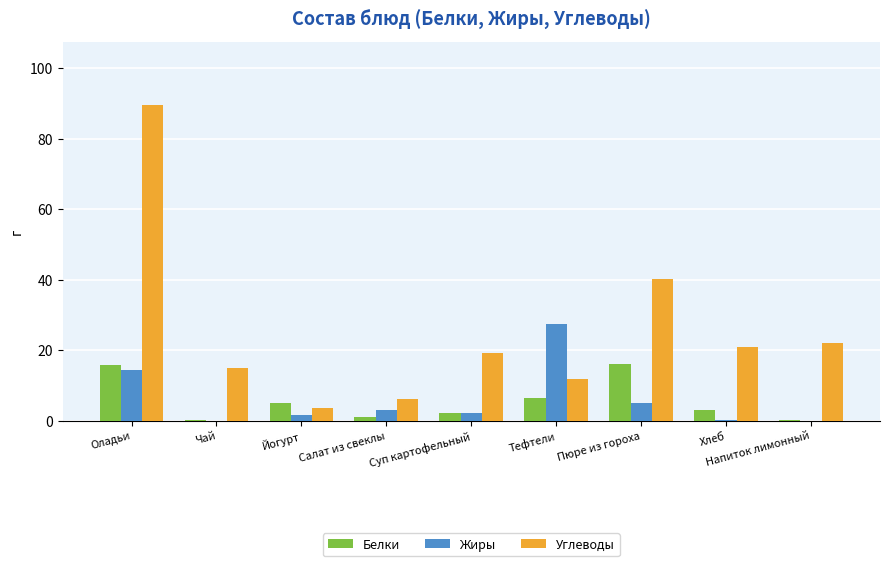

Is it true that Жиры equals 4.9 at Пюре из гороха?

True